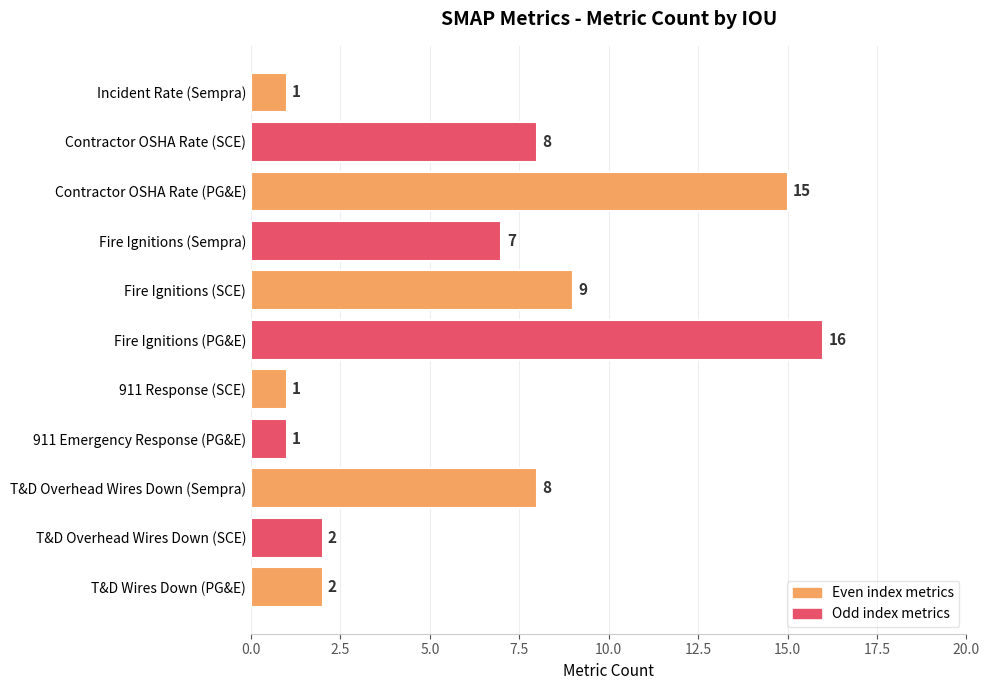

The value at Contractor OSHA Rate (SCE) is 3. True or false?

False